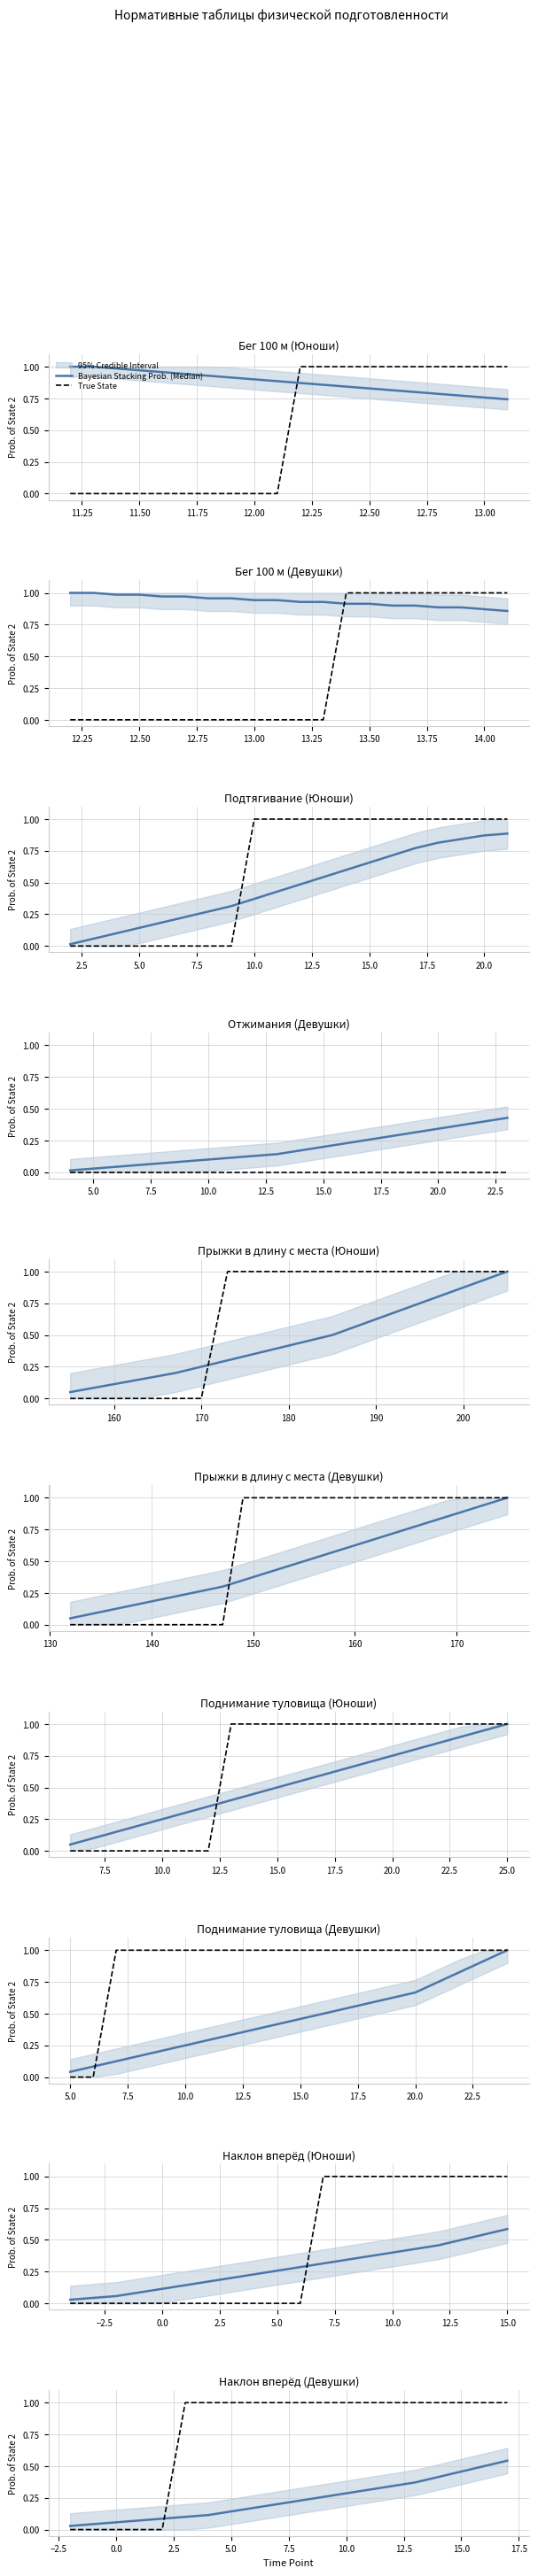

How many True State values are between 1 and 2?

15